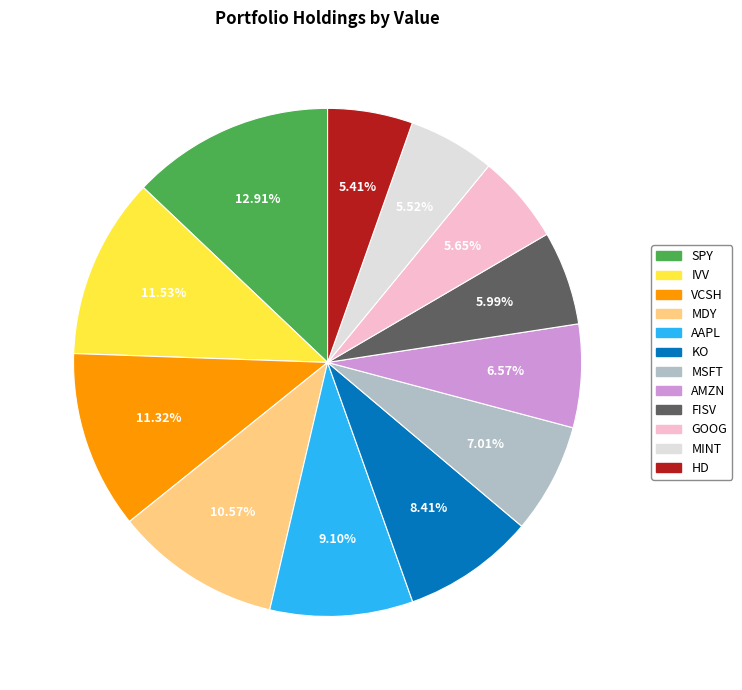

To the nearest percent, what is the difference between the largest and smallest slice percentages?

8%